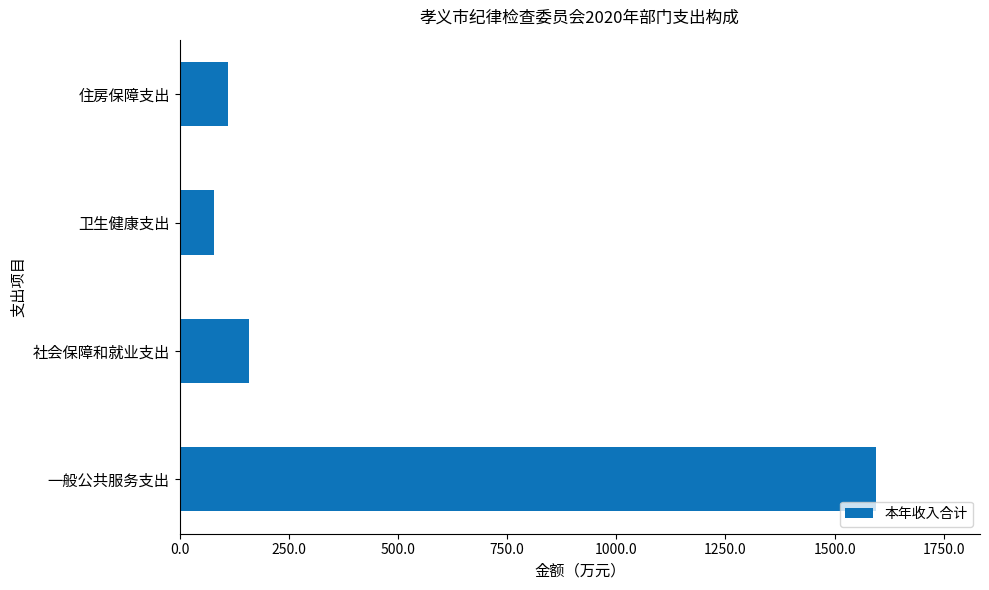

Reading bottom to top, list all the values displayed in this chart.

一般公共服务支出=1593.7	社会保障和就业支出=158.8	卫生健康支出=78.1	住房保障支出=110.5